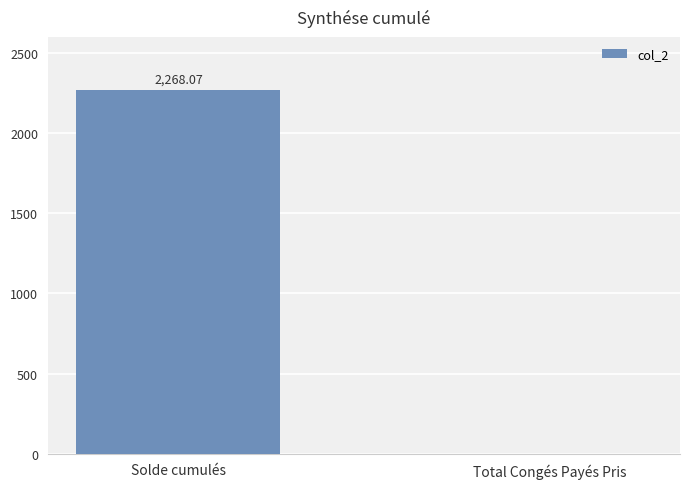

At which label does the data first exceed 2268?

Solde cumulés